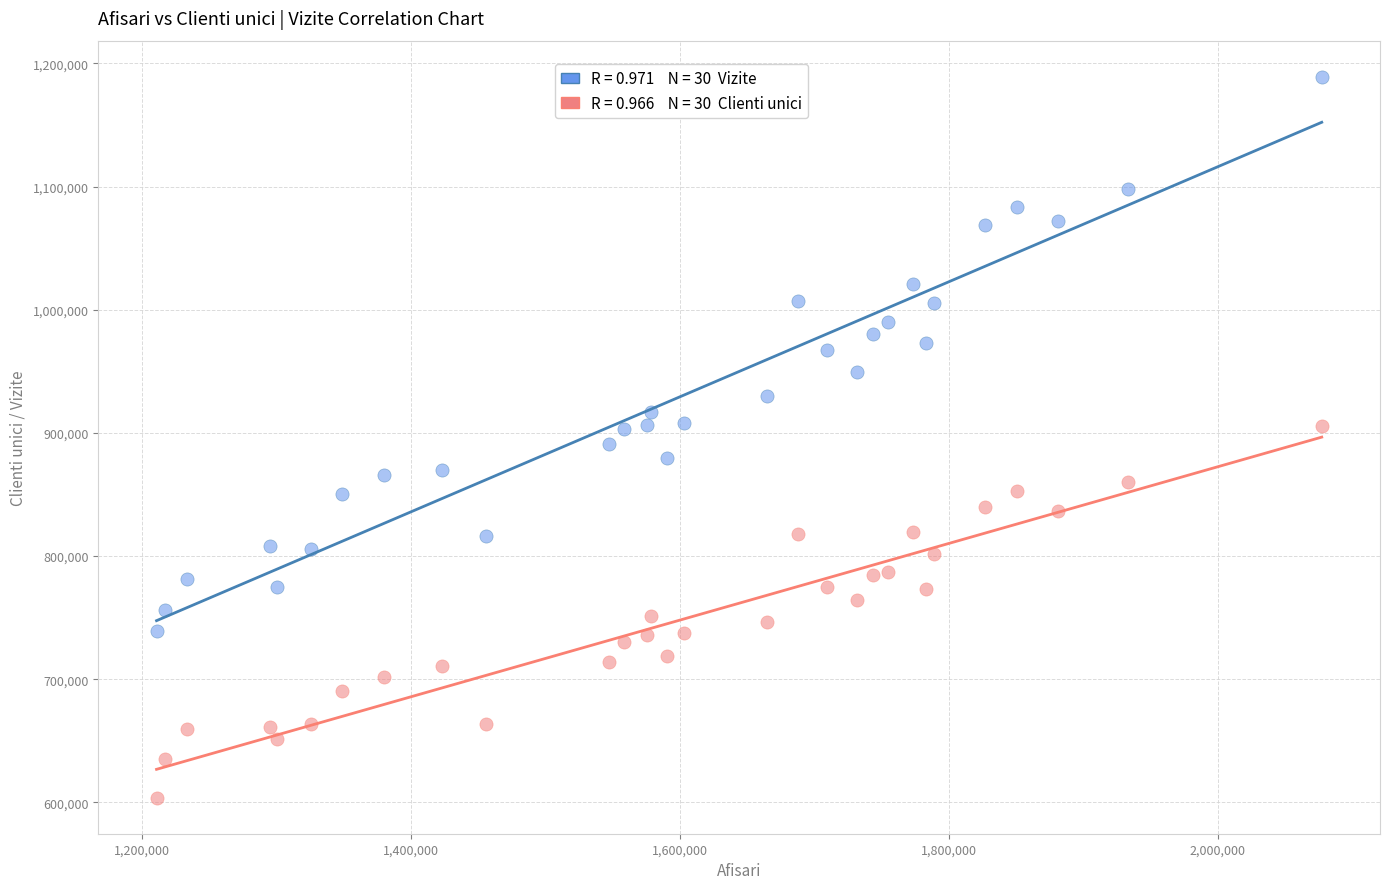

Across all data points, what is the range of Y values (max minus min)?

585334